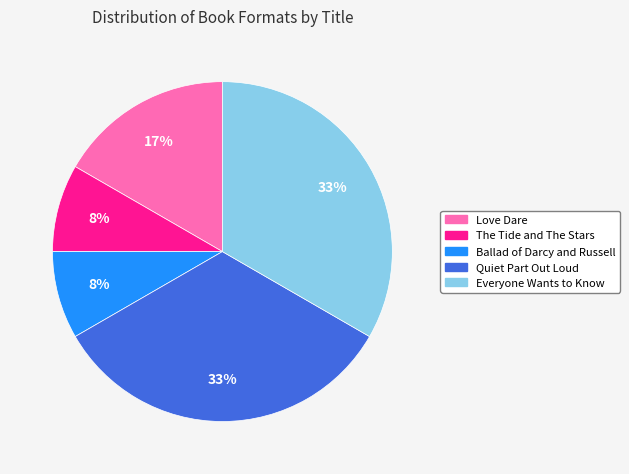

To the nearest percent, what portion does Ballad of Darcy and Russell represent?

8%